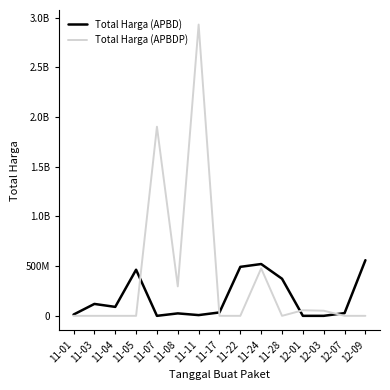

Does the chart display data point markers on the line(s)?

No